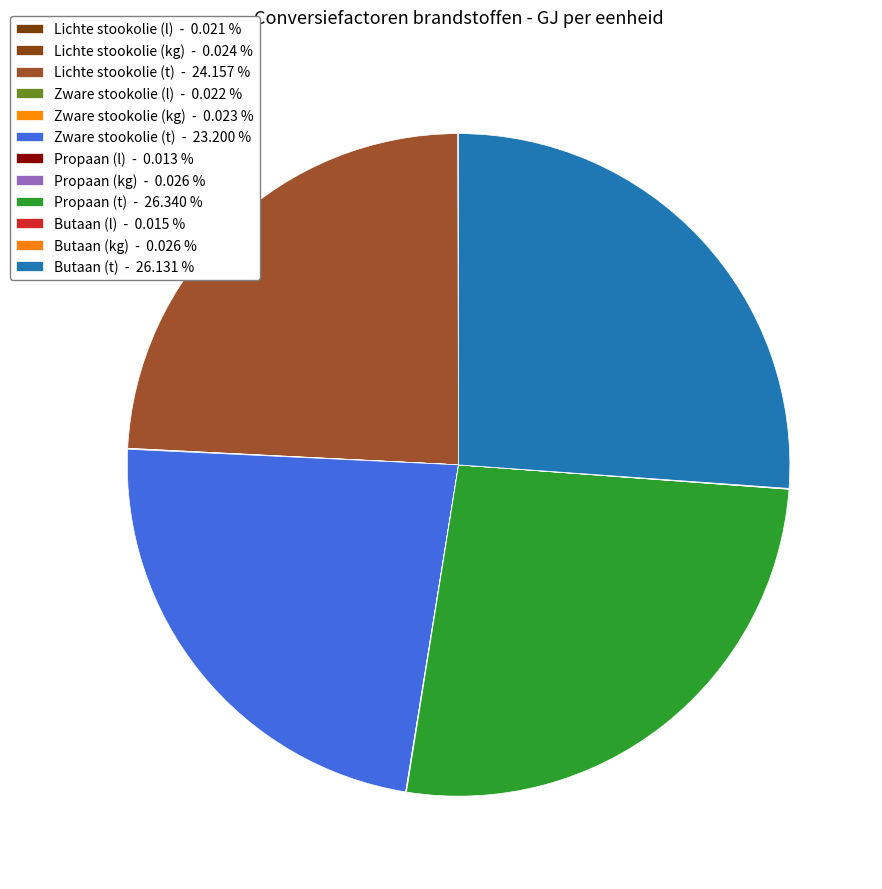

Is there any slice that represents more than half of the pie?

No